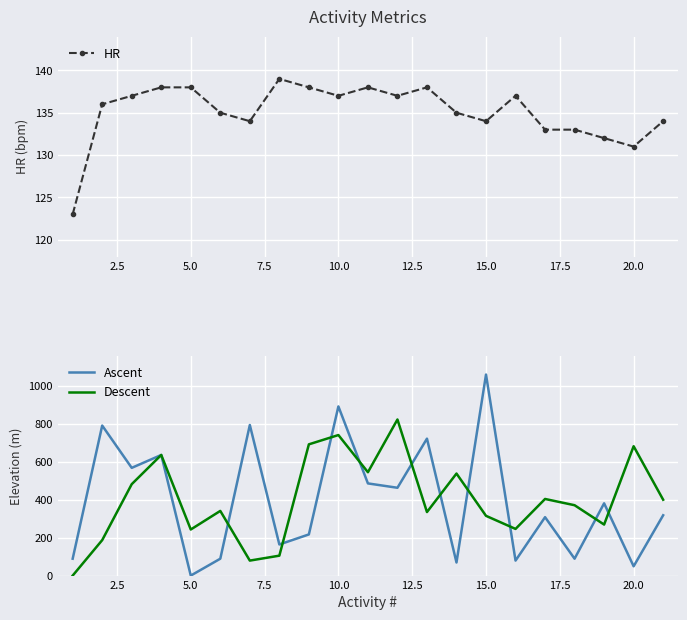

At how many categories does at least one series exceed 899?

1